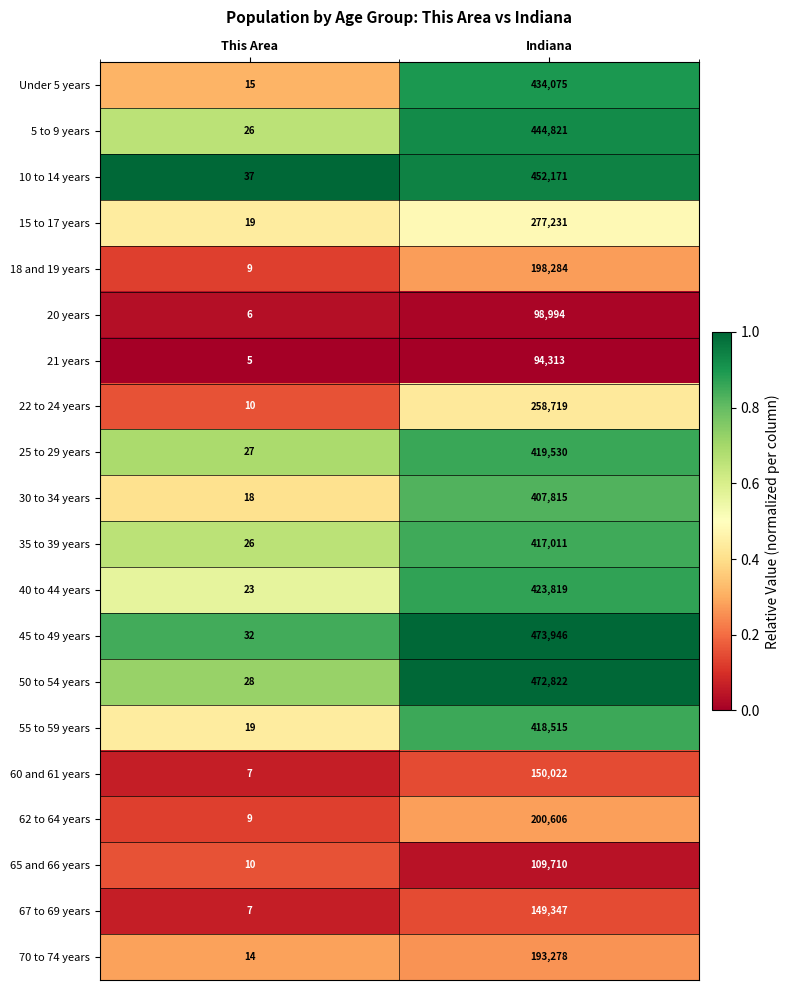

At Indiana, list the series in order from smallest to largest.

21 years, 20 years, 65 and 66 years, 67 to 69 years, 60 and 61 years, 70 to 74 years, 18 and 19 years, 62 to 64 years, 22 to 24 years, 15 to 17 years, 30 to 34 years, 35 to 39 years, 55 to 59 years, 25 to 29 years, 40 to 44 years, Under 5 years, 5 to 9 years, 10 to 14 years, 50 to 54 years, 45 to 49 years